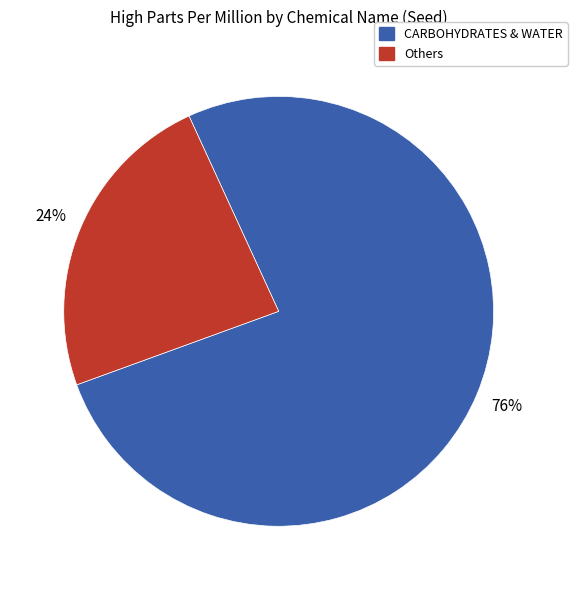

To the nearest percent, what is the average slice percentage?

50%